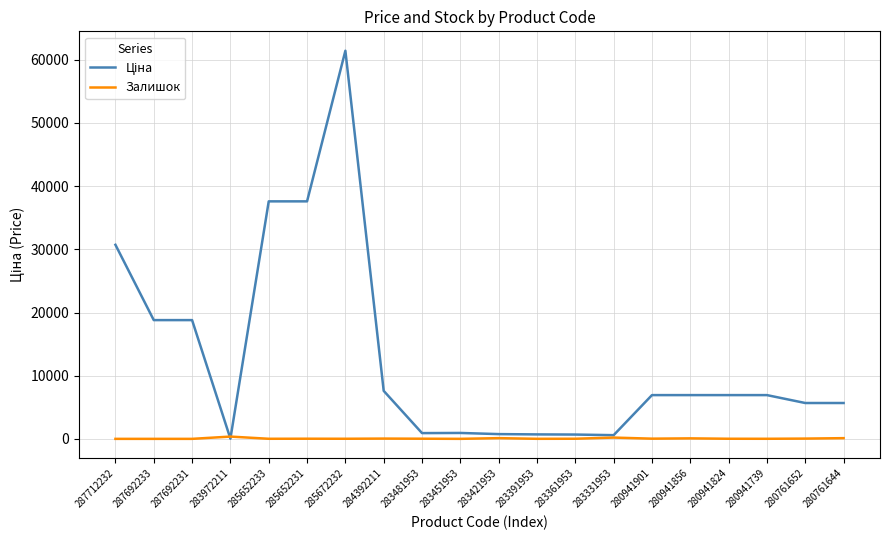

What is the difference between the highest and lowest values at 287712232?

30717.1